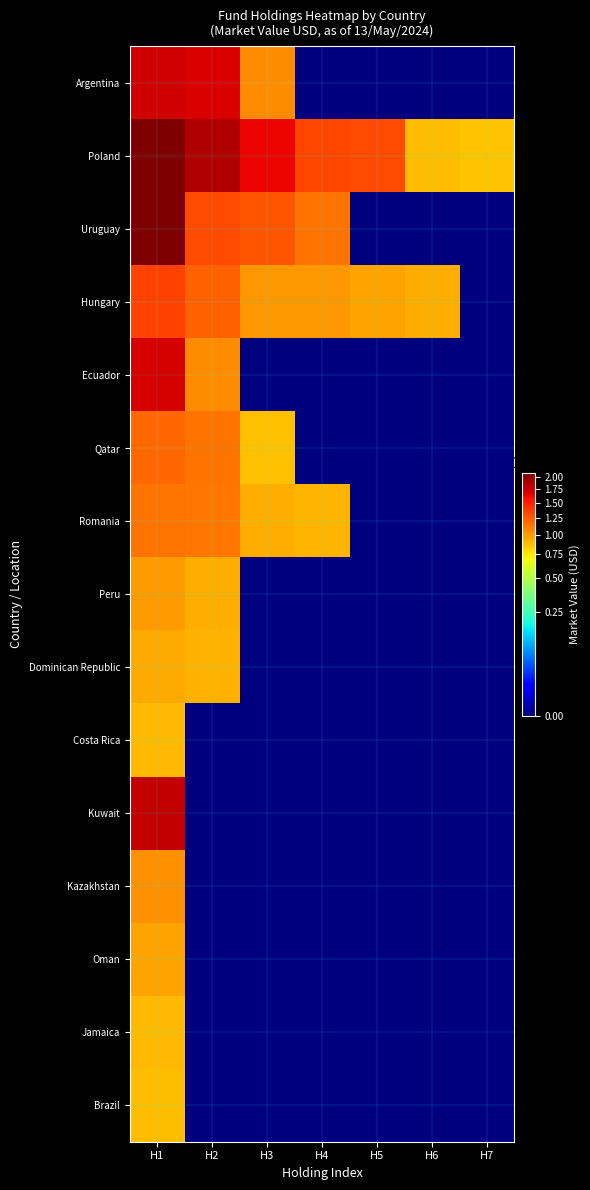

Reading left to right, transcribe all the data shown in this chart.

Argentina: H1=17369209.0	H2=16879521.4	H3=10509341.4	H4=0.0	H5=0.0	H6=0.0	H7=0.0
Poland: H1=20862109.2	H2=18527185.9	H3=16187014.7	H4=13176505.8	H5=13155513.9	H6=8854436.8	H7=8644578.8
Uruguay: H1=20862109.2	H2=13048075.7	H3=12601572.9	H4=11438762.8	H5=0.0	H6=0.0	H7=0.0
Hungary: H1=13417135.4	H2=12244708.9	H3=10143254.7	H4=10105824.1	H5=9663130.6	H6=9301429.9	H7=0.0
Ecuador: H1=17120808.2	H2=10546157.1	H3=0.0	H4=0.0	H5=0.0	H6=0.0	H7=0.0
Qatar: H1=11839471.9	H2=11456348.0	H3=8719053.0	H4=0.0	H5=0.0	H6=0.0	H7=0.0
Romania: H1=11526012.4	H2=11361559.0	H3=9282918.1	H4=9064414.8	H5=0.0	H6=0.0	H7=0.0
Peru: H1=9983289.9	H2=9286373.3	H3=0.0	H4=0.0	H5=0.0	H6=0.0	H7=0.0
Dominican Republic: H1=9498307.3	H2=9213037.5	H3=0.0	H4=0.0	H5=0.0	H6=0.0	H7=0.0
Costa Rica: H1=8919075.0	H2=0.0	H3=0.0	H4=0.0	H5=0.0	H6=0.0	H7=0.0
Kuwait: H1=17904140.5	H2=0.0	H3=0.0	H4=0.0	H5=0.0	H6=0.0	H7=0.0
Kazakhstan: H1=10313167.5	H2=0.0	H3=0.0	H4=0.0	H5=0.0	H6=0.0	H7=0.0
Oman: H1=9703260.0	H2=0.0	H3=0.0	H4=0.0	H5=0.0	H6=0.0	H7=0.0
Jamaica: H1=8894082.0	H2=0.0	H3=0.0	H4=0.0	H5=0.0	H6=0.0	H7=0.0
Brazil: H1=8795840.6	H2=0.0	H3=0.0	H4=0.0	H5=0.0	H6=0.0	H7=0.0